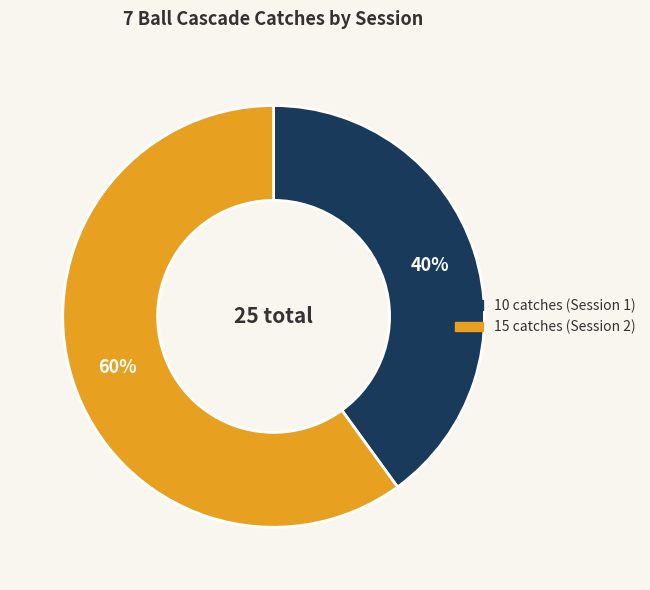

To the nearest percent, what is the combined percentage of 10 catches and 15 catches?

100%